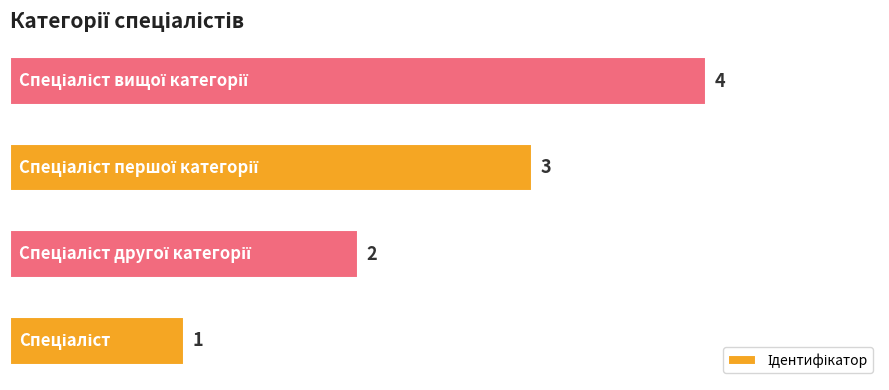

What is the greatest value displayed?

4